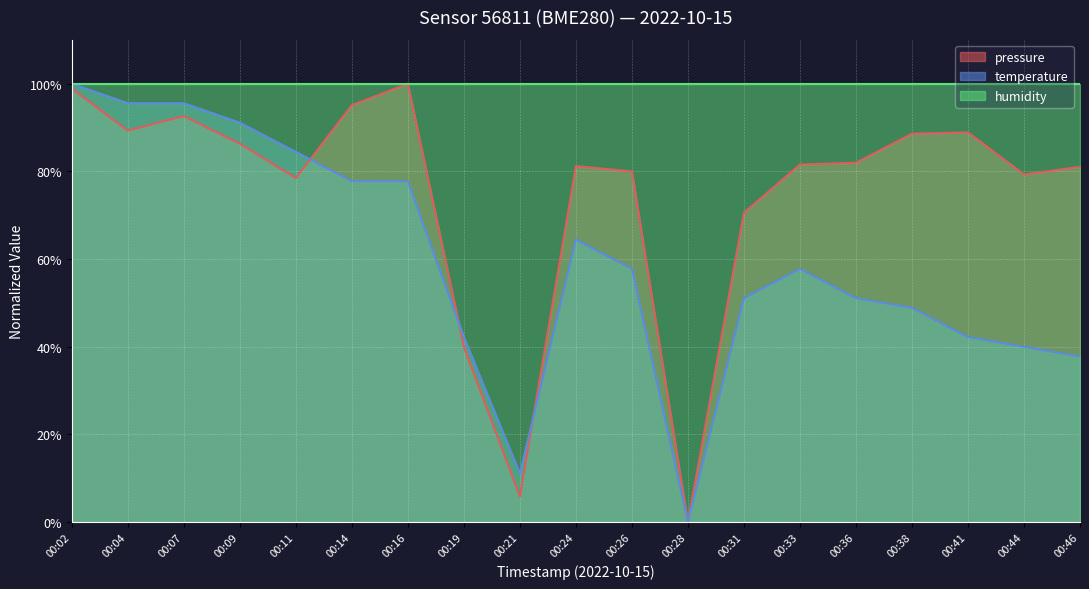

The humidity series shows 100.0 at 00:36. True or false?

True